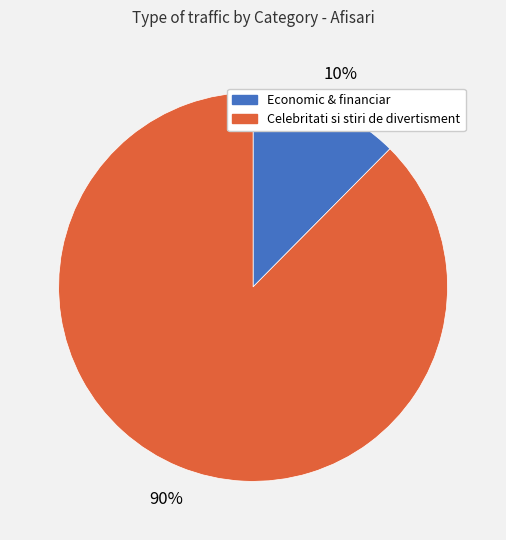

Count the number of slices in the pie.

2